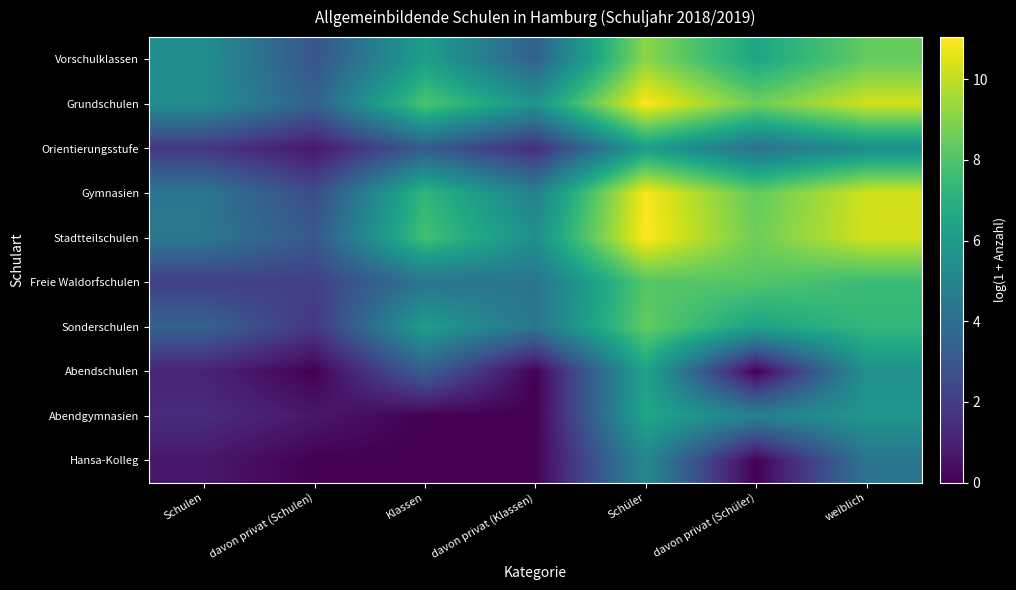

Between Schulen and davon privat (Schulen), which is larger?

Schulen